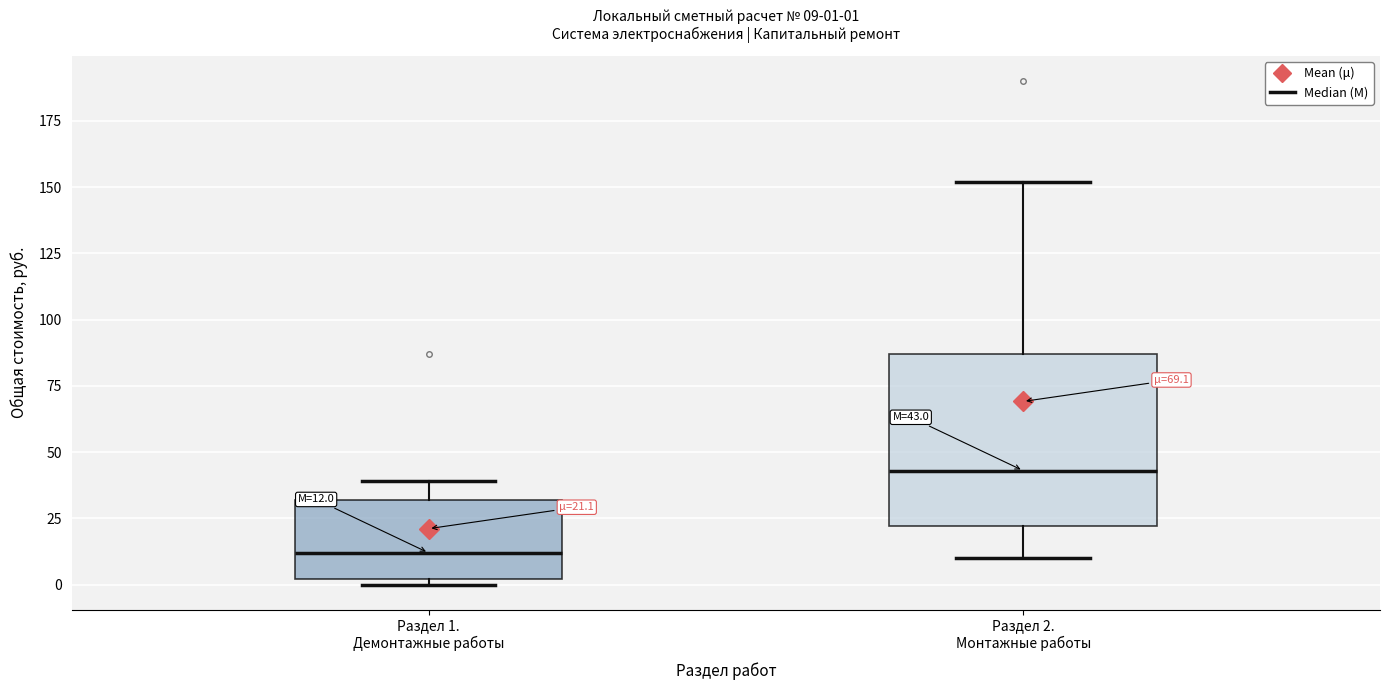

Which box has the lowest median line?

Раздел 1. Демонтажные работы